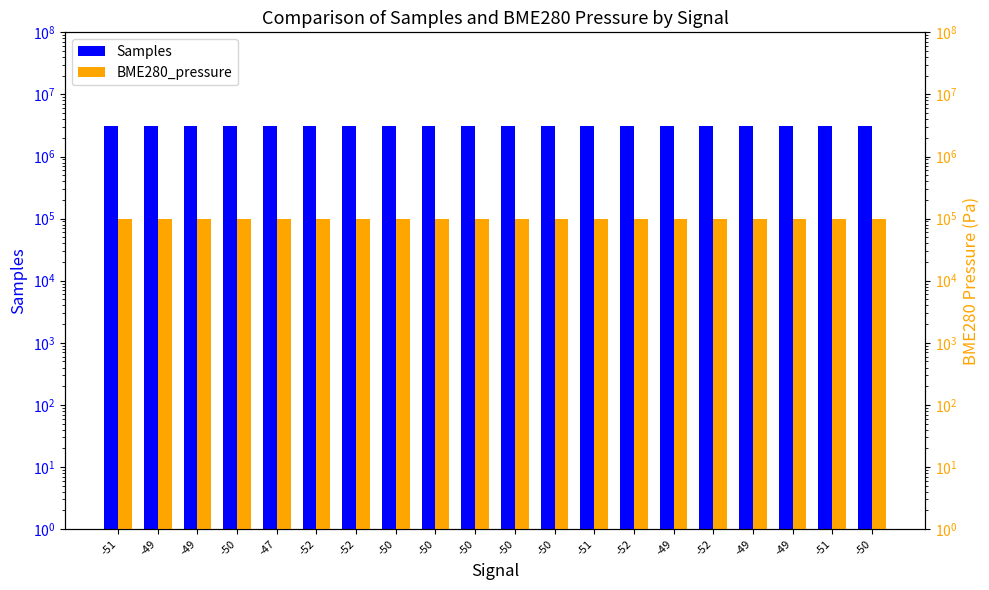

What is the difference between the BME280_pressure values at -49 and -51?

1.7